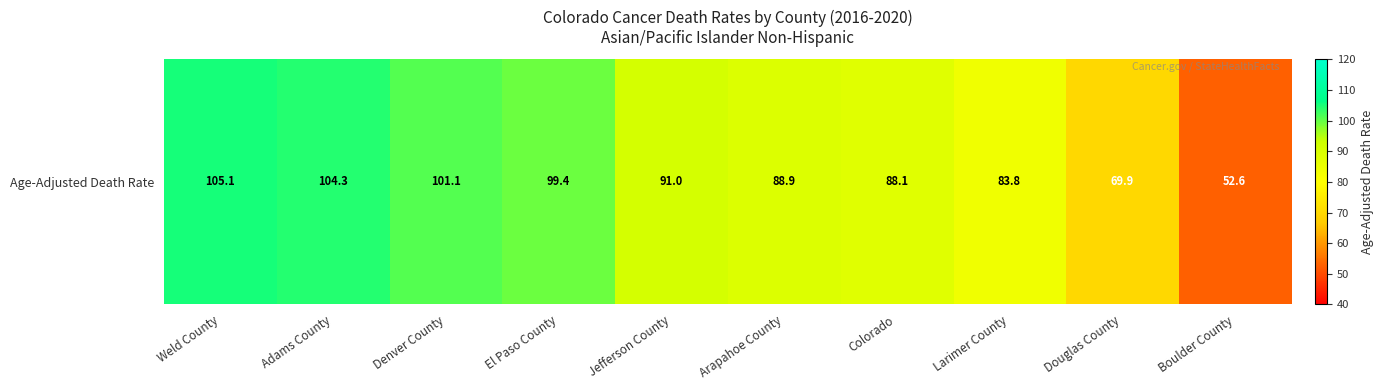

What is the difference between the values at Arapahoe County and Denver County?

12.2